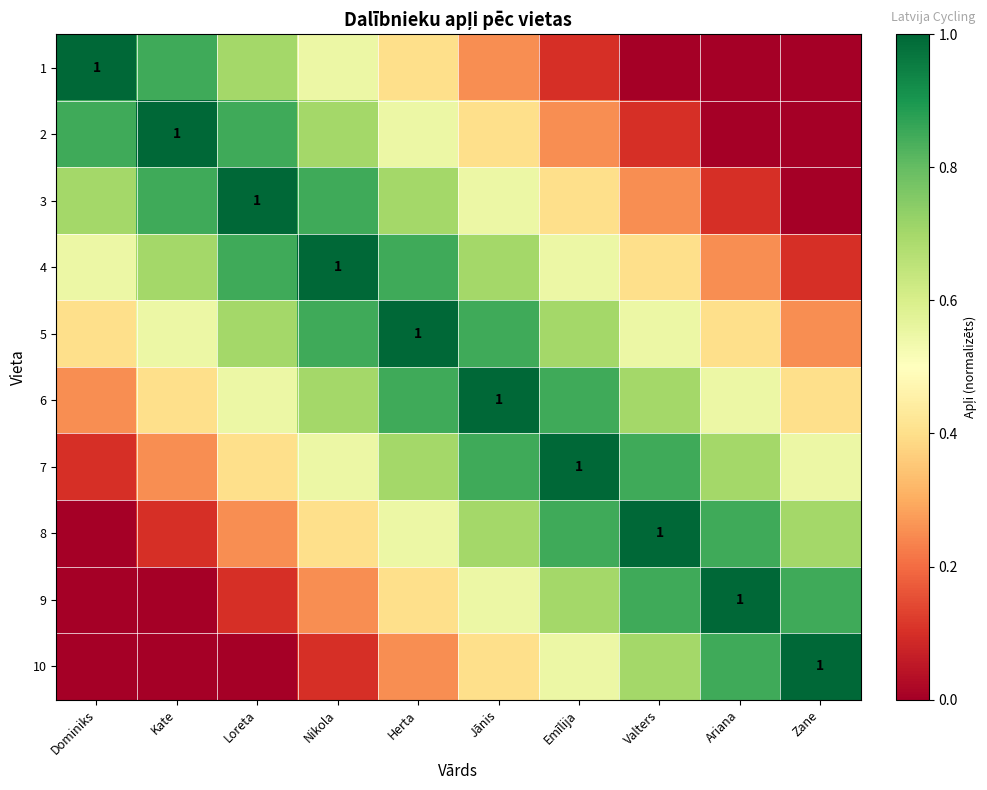

How many distinct data groups are displayed?

10